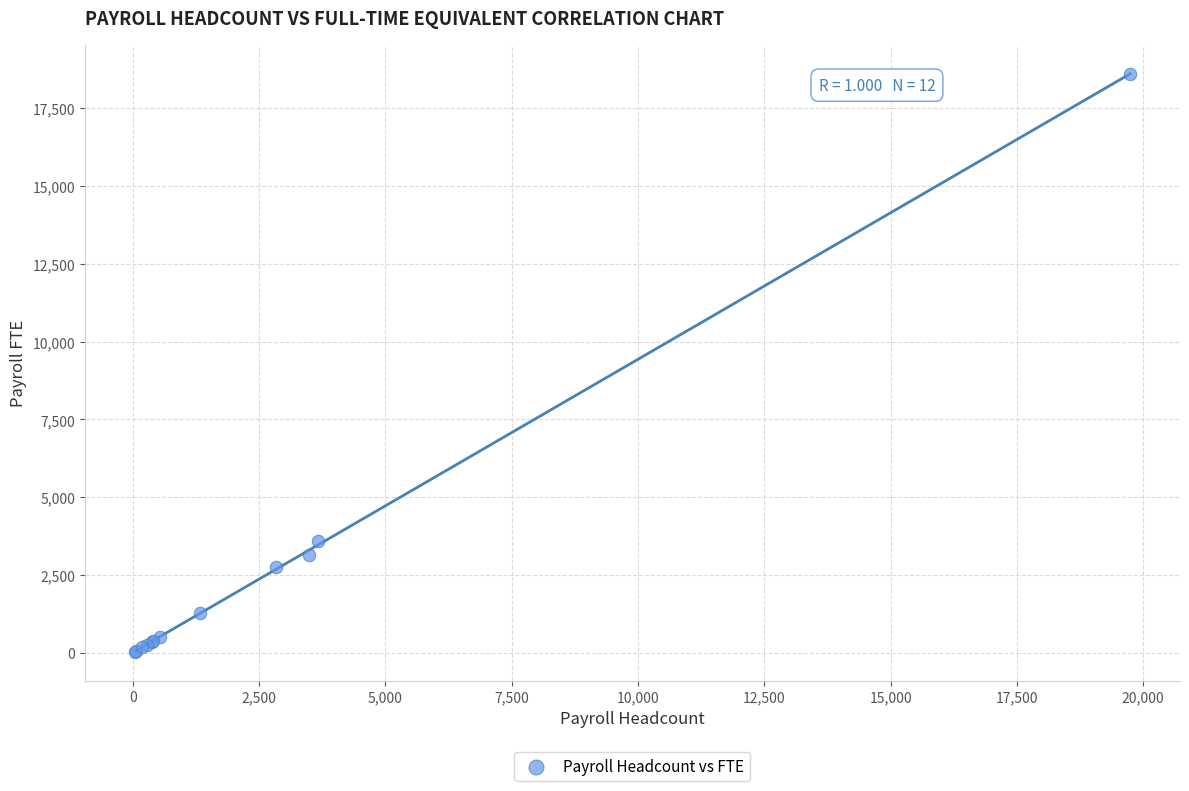

What Y value in the scatter plot is closest to 9317?

3603.0